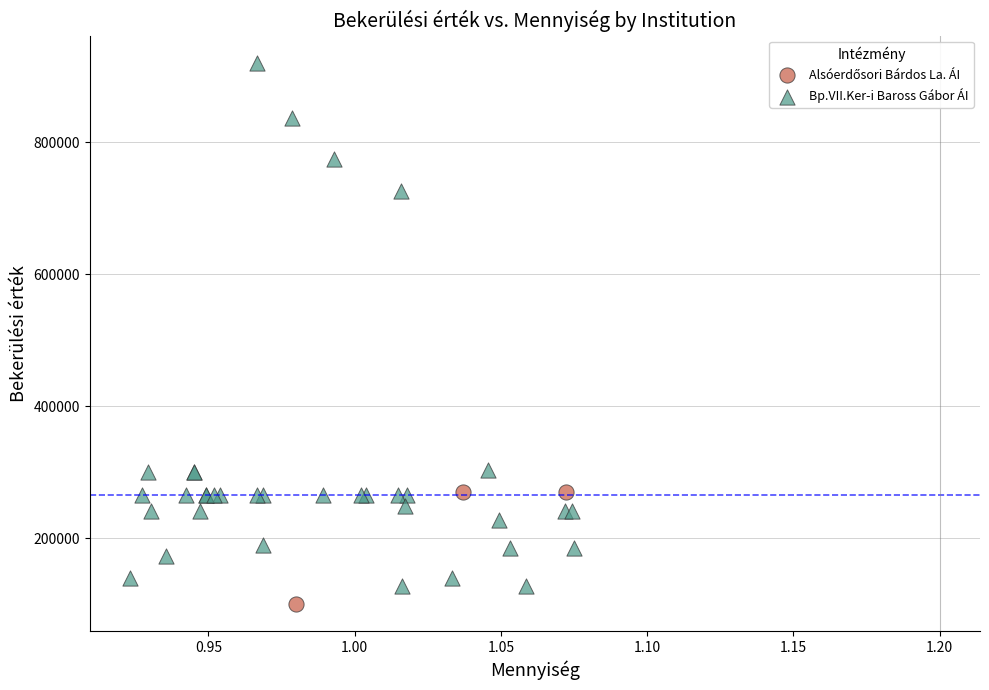

Which series has the widest spread of Y values?

Bp.VII.Ker-i Baross Gábor ÁI